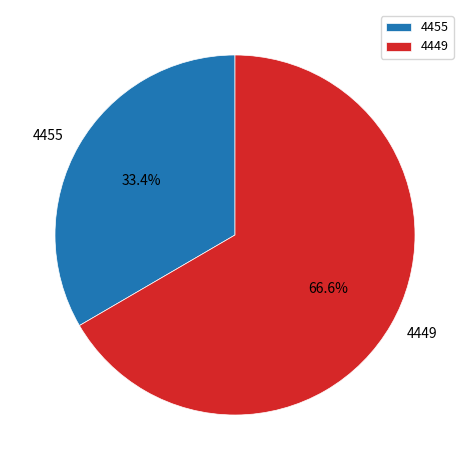

What is the total percentage of 4455 and 4449?

100.0%